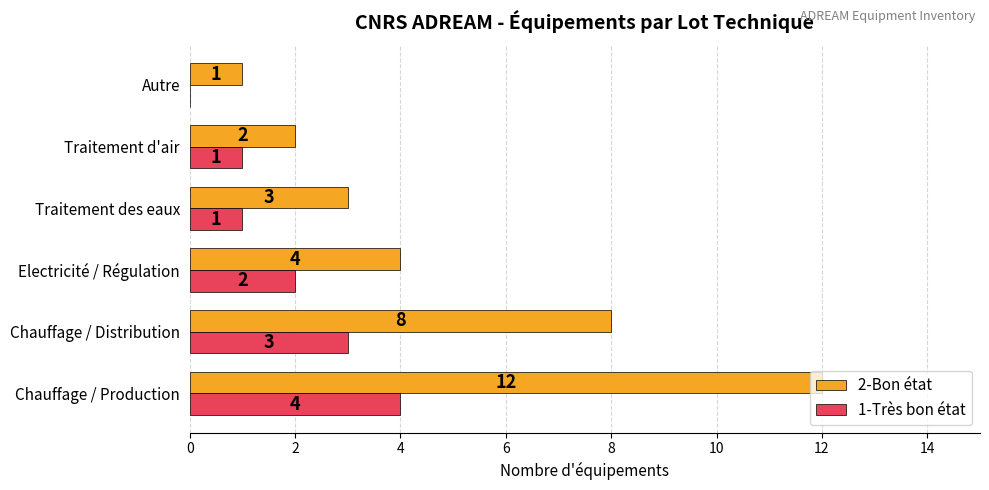

Which series has the largest total across all categories?

2-Bon état